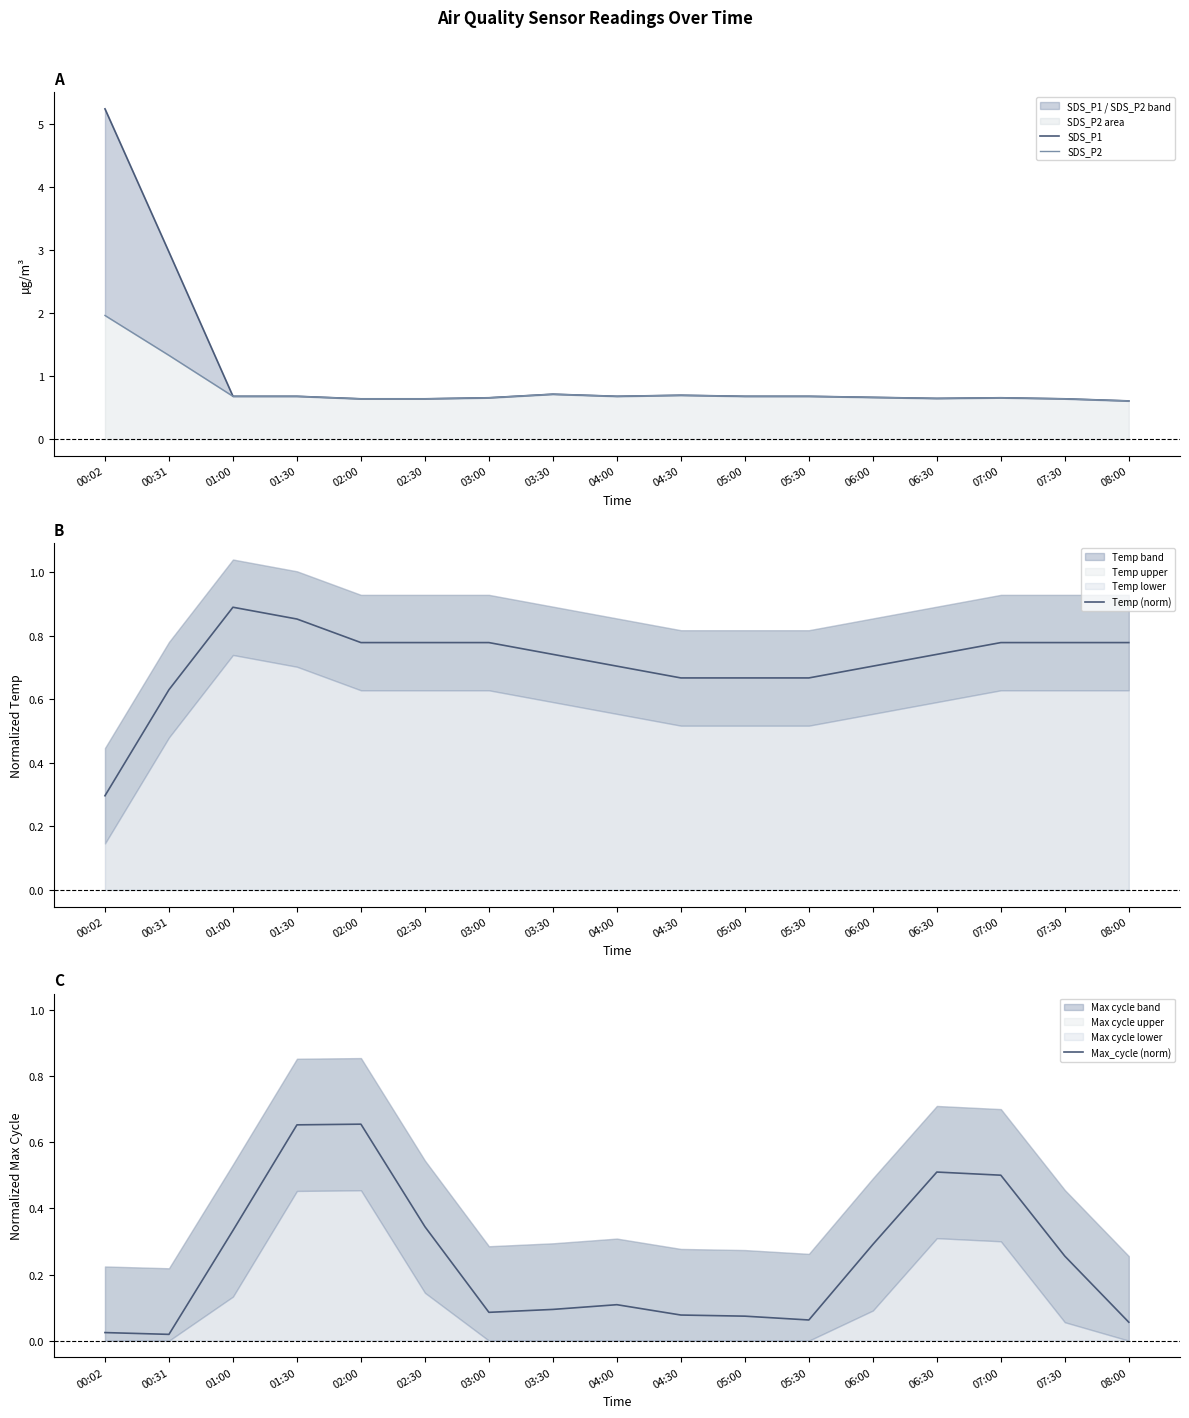

True or false: SDS_P2 and Temp (norm) intersect in this chart.

True